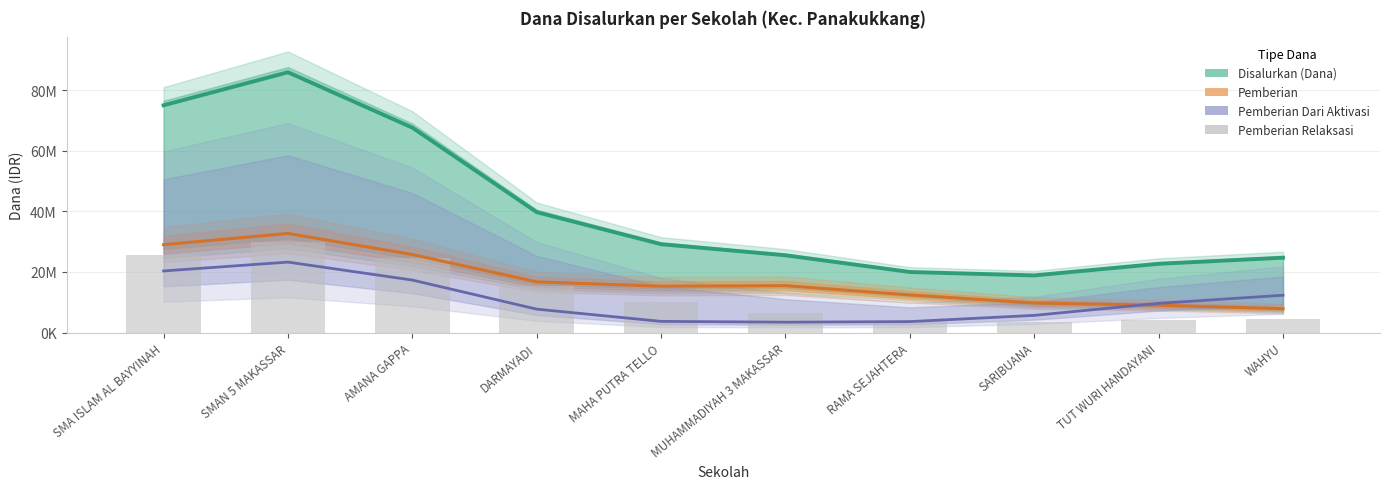

Which label corresponds to the smallest value in the chart?

SARIBUANA